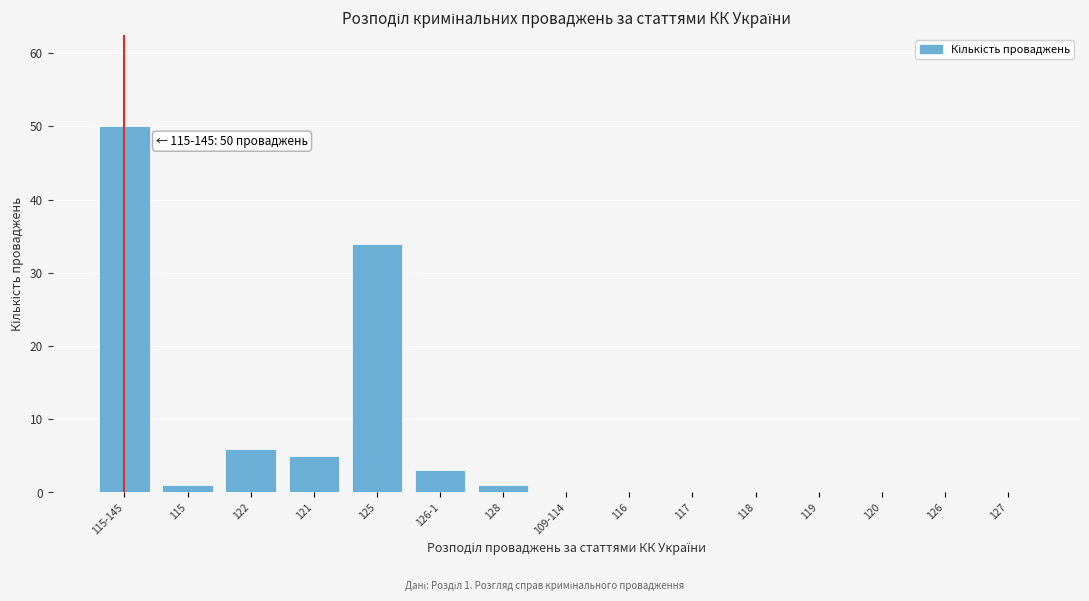

Reading left to right, transcribe all the data shown in this chart.

115-145=50	115=1	122=6	121=5	125=34	126-1=3	128=1	109-114=0	116=0	117=0	118=0	119=0	120=0	126=0	127=0